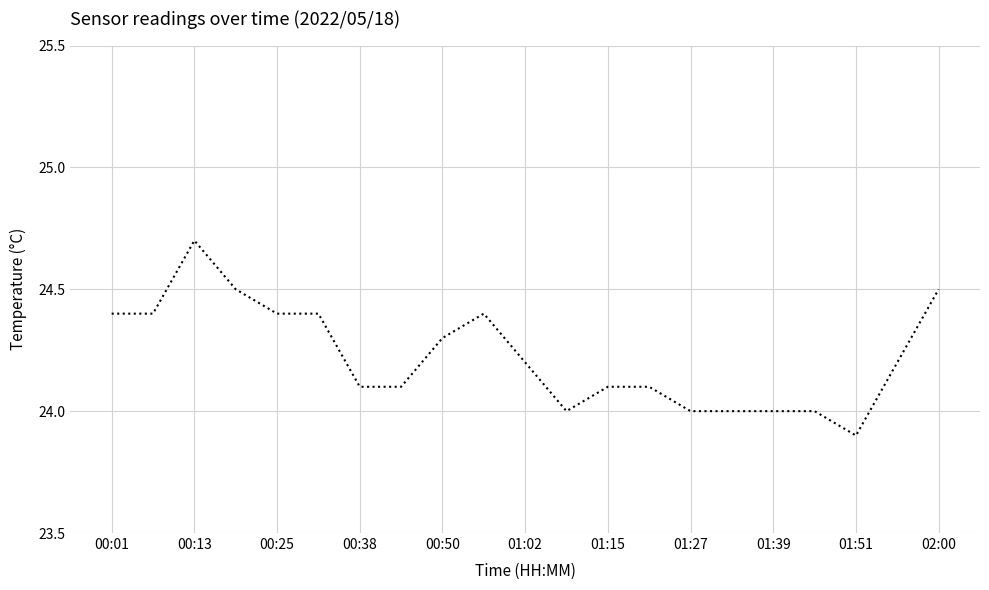

How many lines are shown in the chart?

1